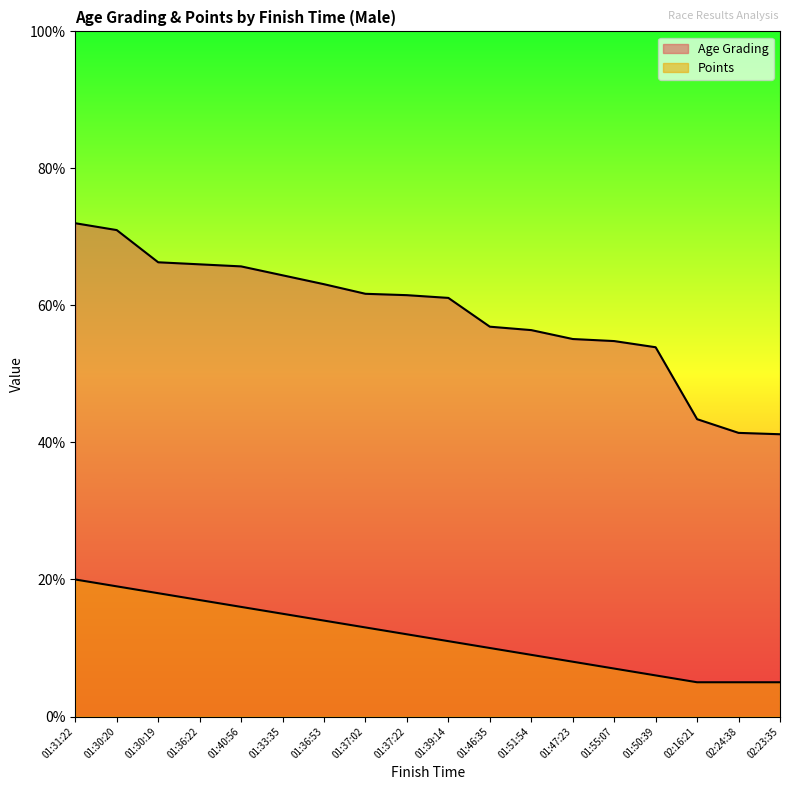

What is the label of the 17th point from the right?

01:30:20